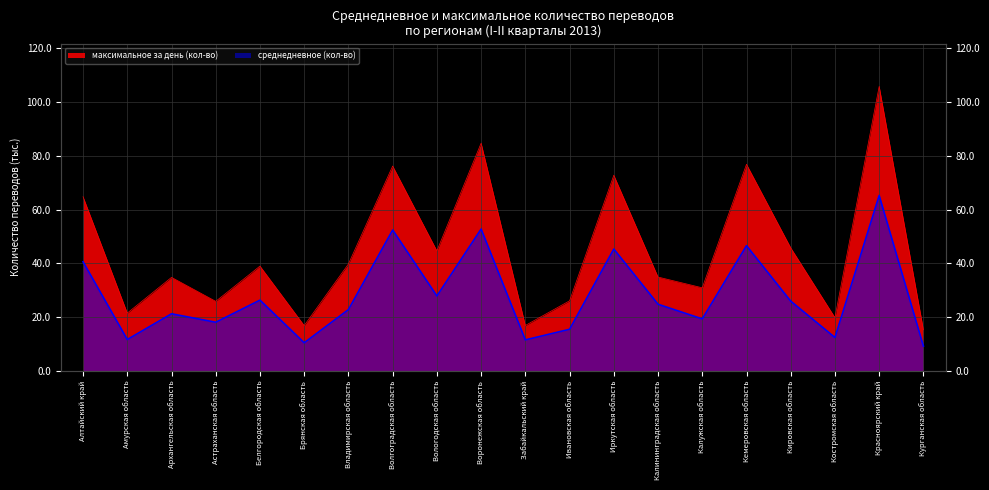

At which label does среднедневное (кол-во) reach its peak?

Красноярский край